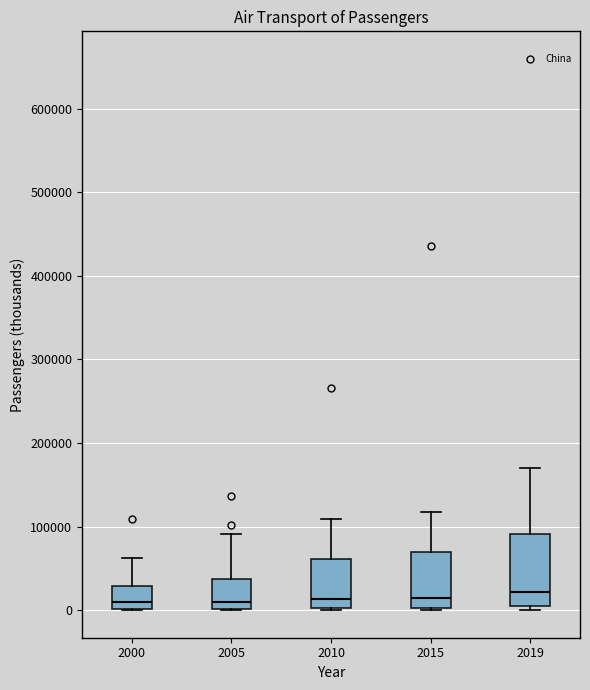

Comparing the boxes themselves (not the whiskers), which one is the tallest?

2019